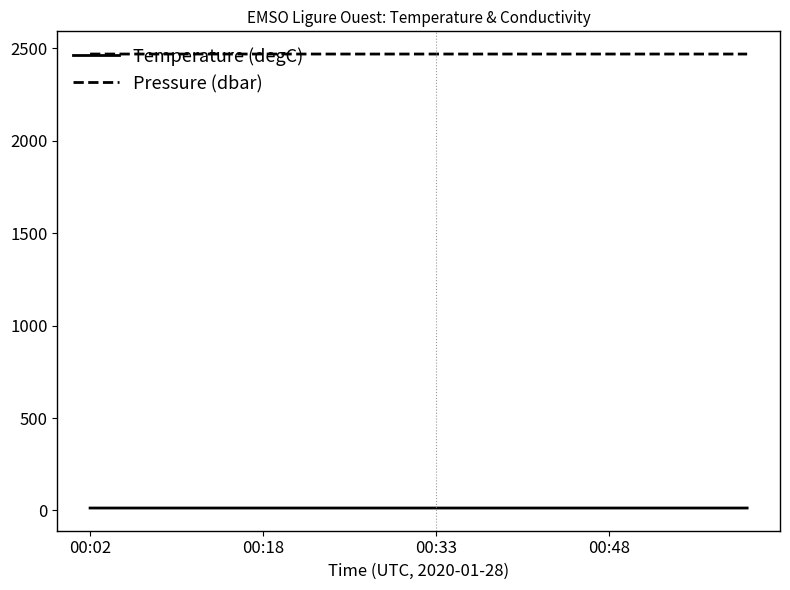

Which series has the largest total across all categories?

Pressure (dbar)